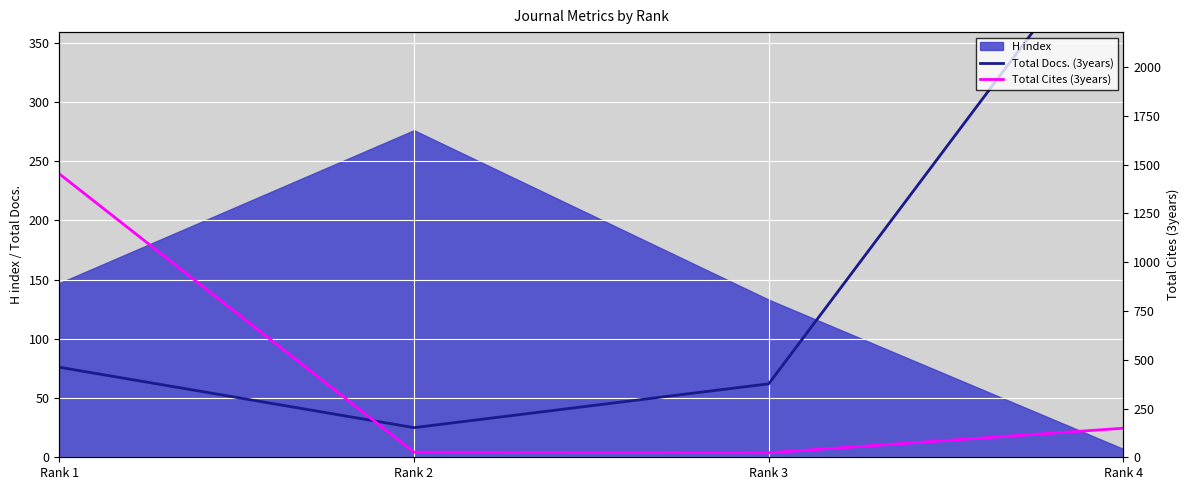

What is the lowest value of the Total Cites (3years) series?

23